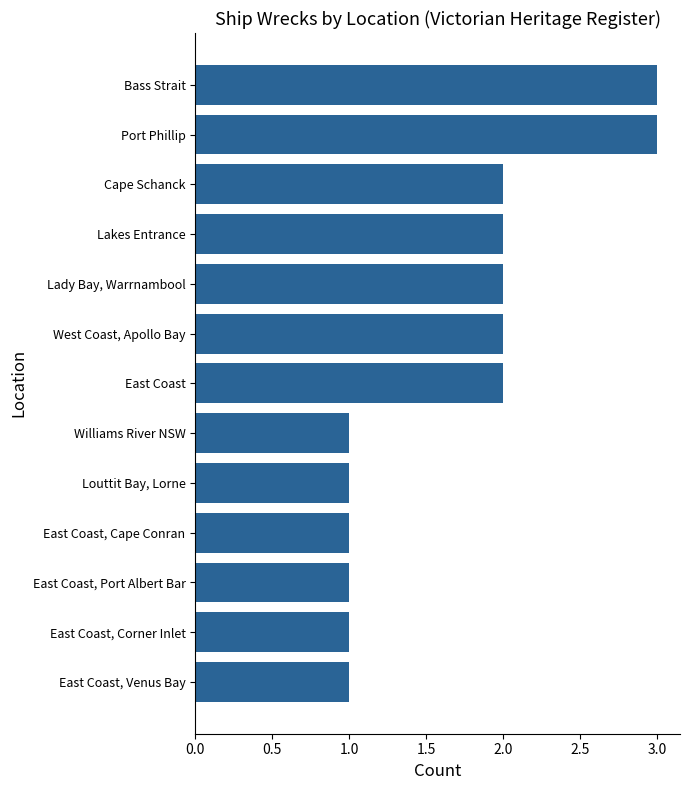

What is the greatest value displayed?

3